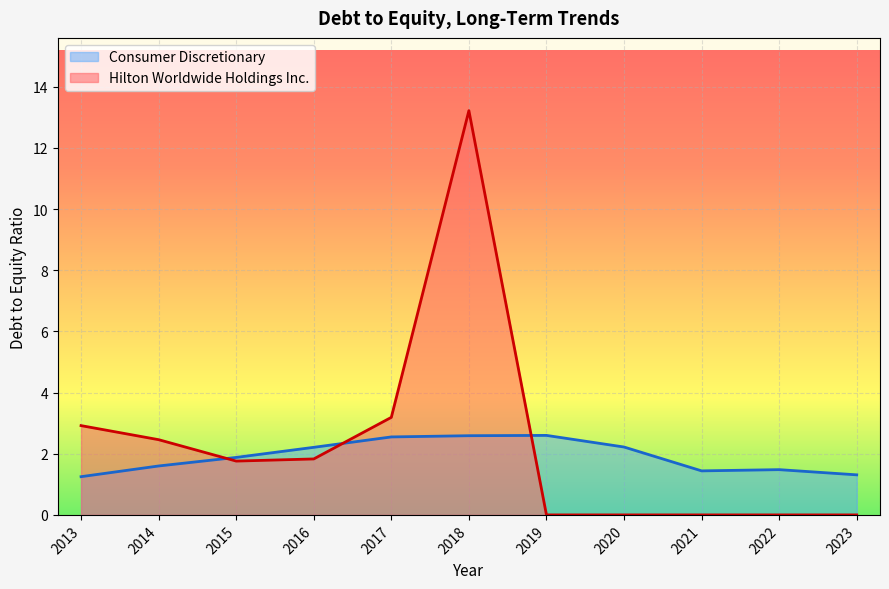

What is the difference between the highest and lowest values at 2017?

0.6